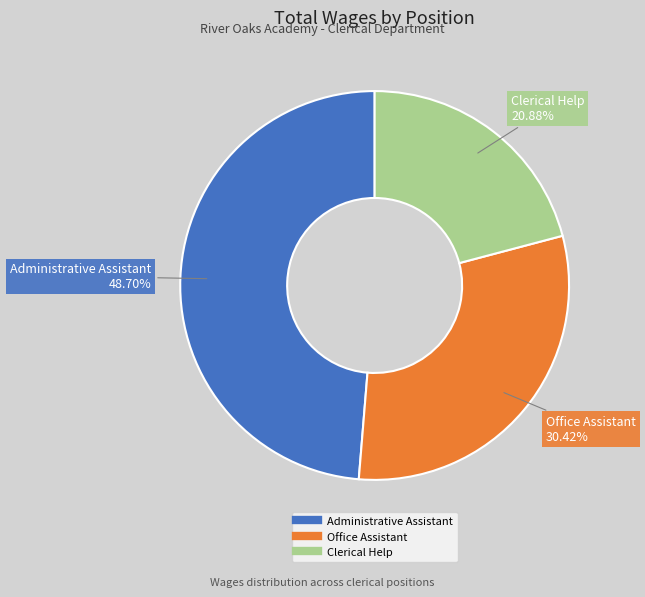

Is the sum of Office Assistant and Administrative Assistant greater than half?

Yes